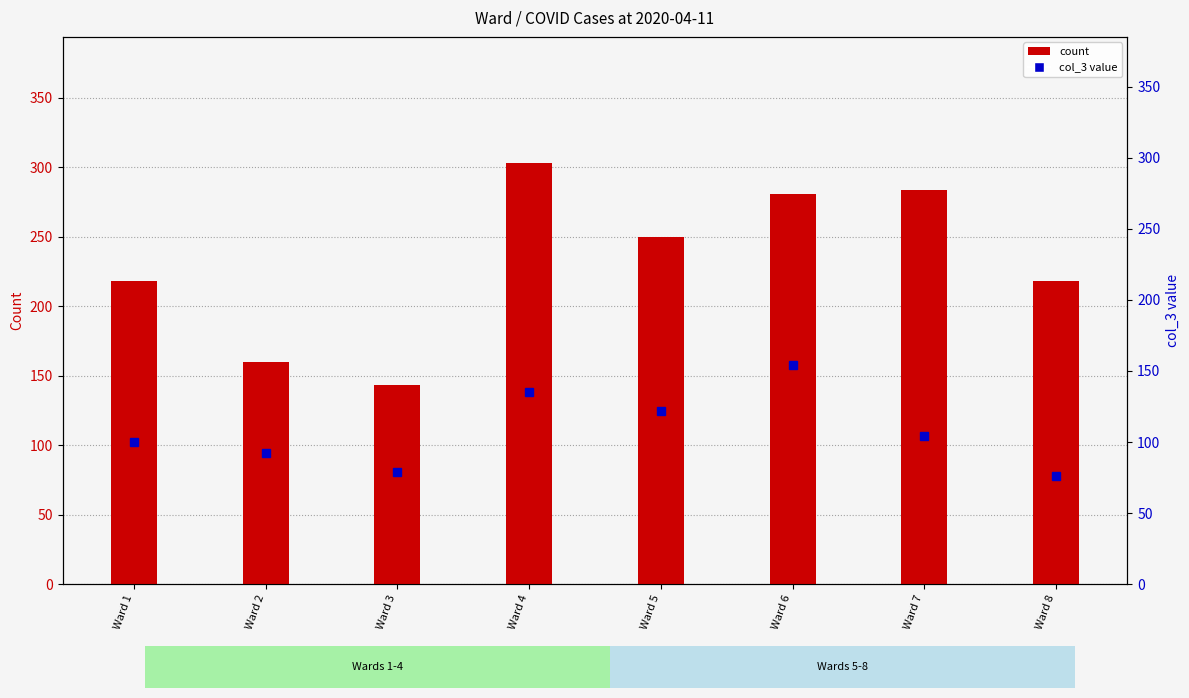

What is the smallest value displayed?

76